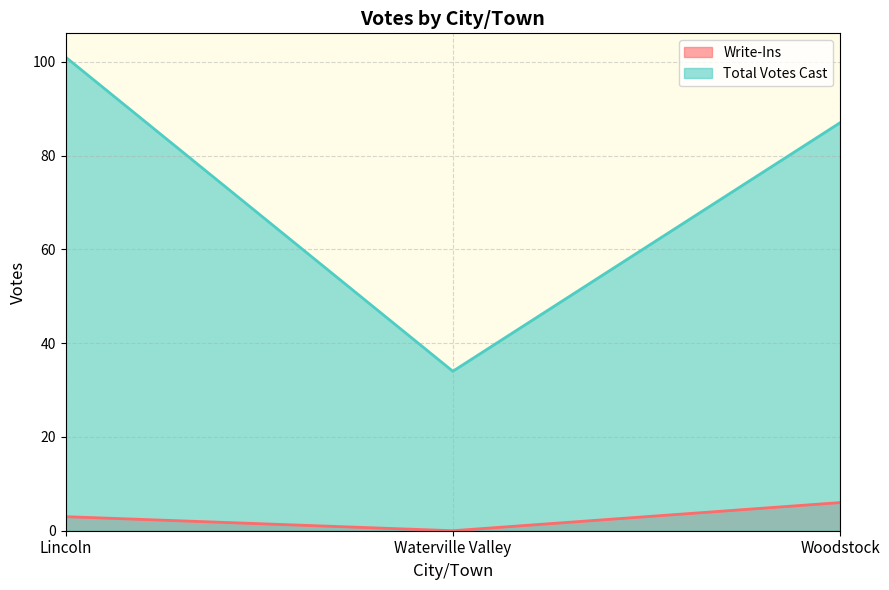

Does the chart have visible grid lines?

Yes